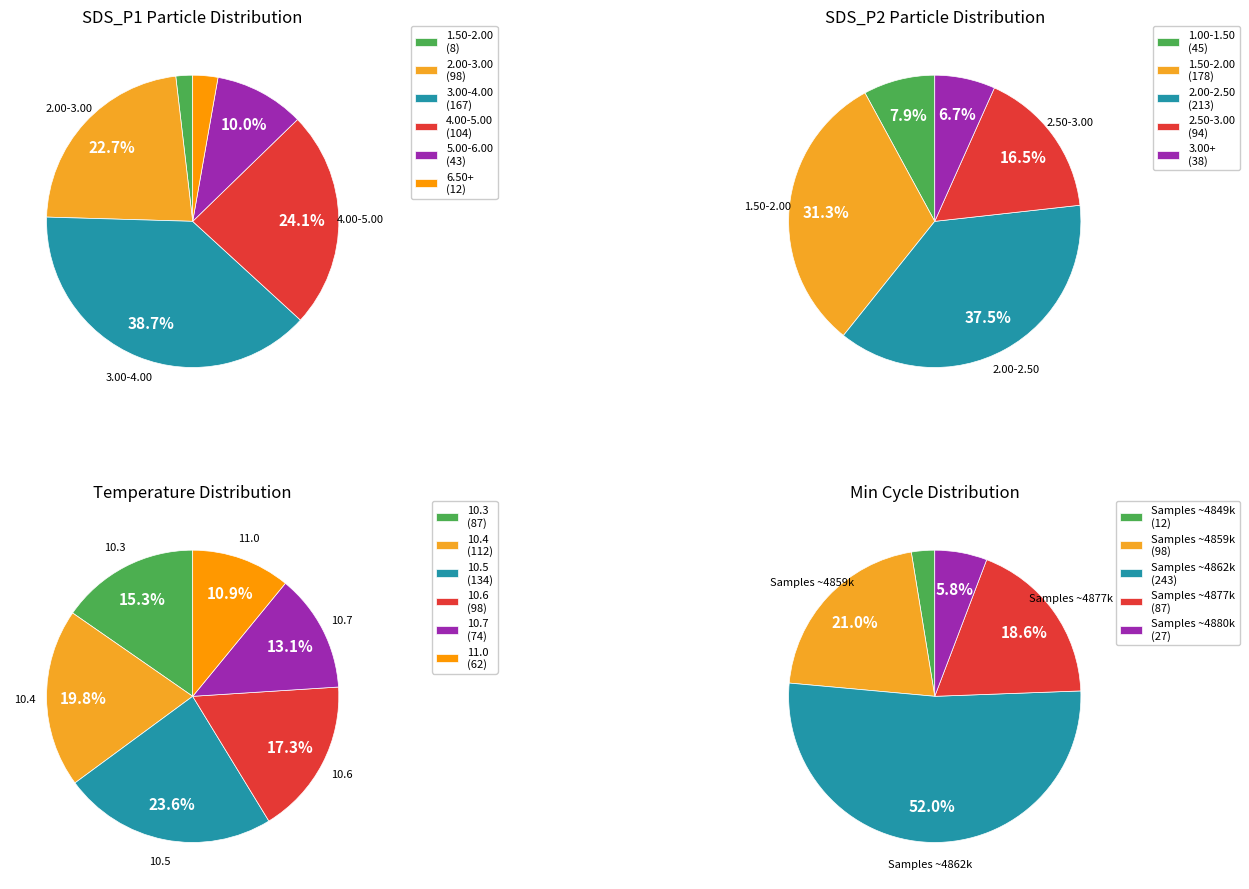

Does 3 account for over 50% of the chart?

No